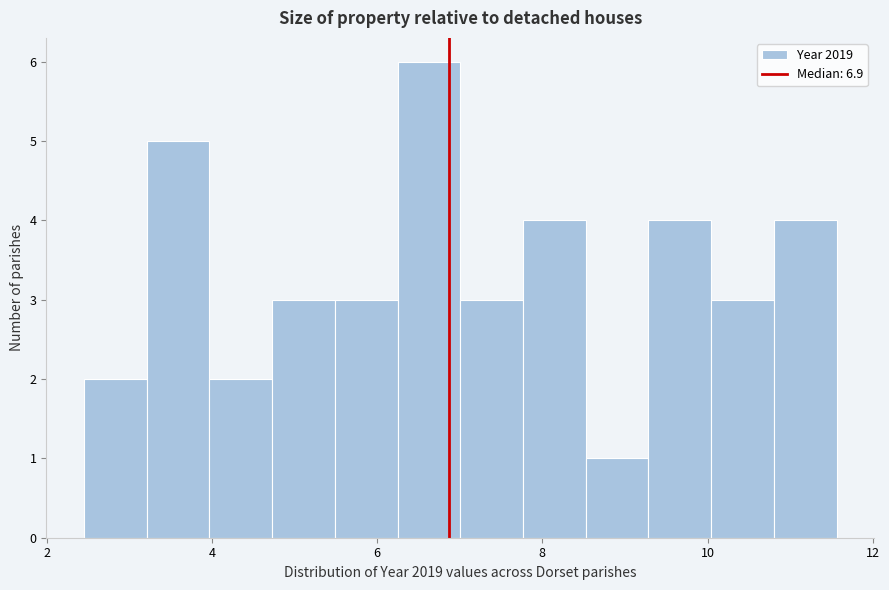

Around what value on the x-axis is the tallest bar? Give the approximate position of its centre, as read against the axis.

6.6